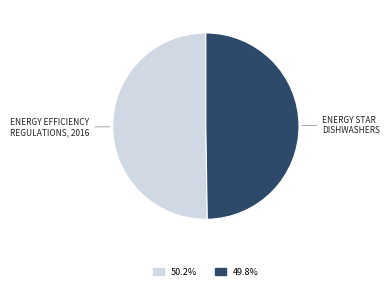

How many segments does this pie chart have?

2